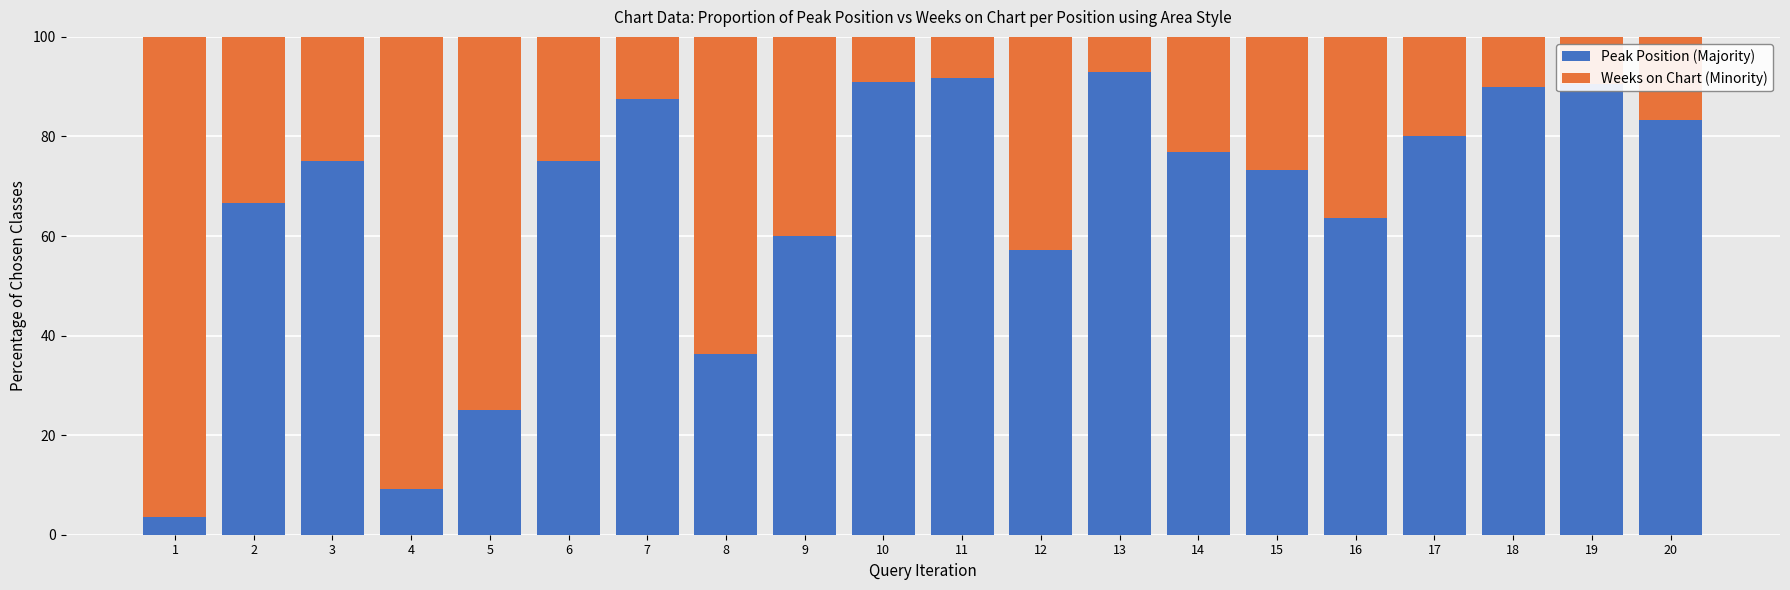

Is it true that Peak Position (Majority) equals 96.2 at 12?

False